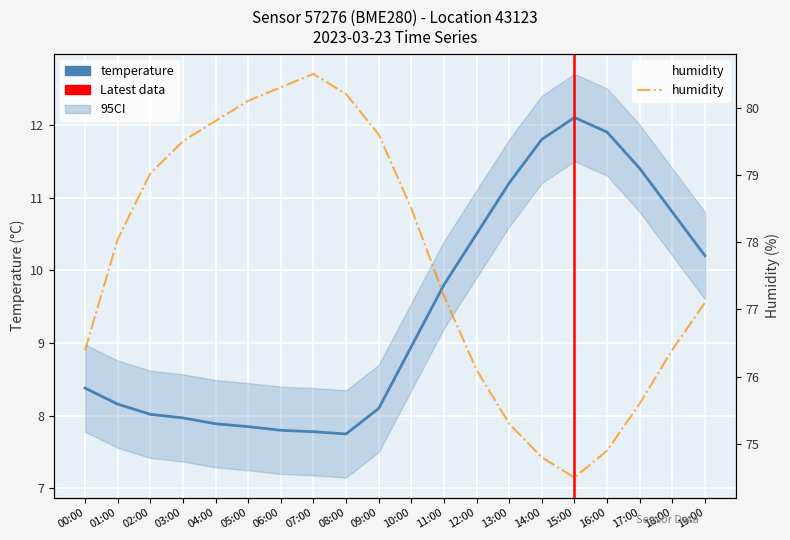

What is the difference between the humidity values at 02:00 and 16:00?

4.1